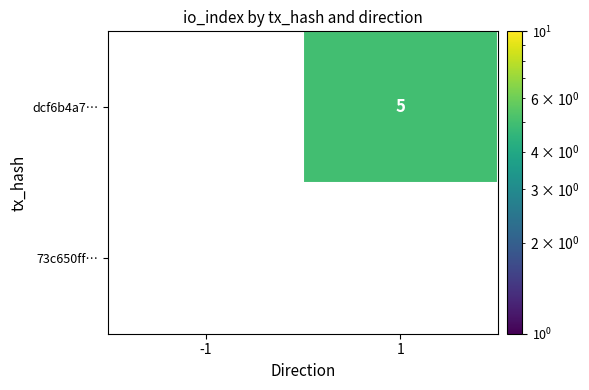

Is it true that dcf6b4a7… equals 3 at 1?

False